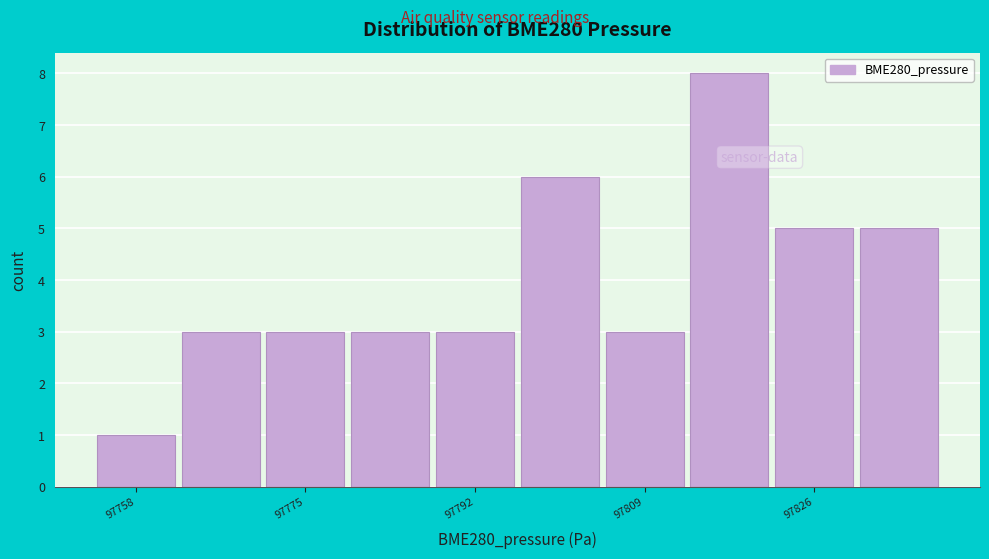

Reading left to right, list every bar in this chart as the range it spans on the x-axis followed by its height. Neither the bar edges nor the heights are printed on the chart, so give them approximately, as read against the axes.

97754 to 97762: 1
97762 to 97770: 3
97770 to 97780: 3
97780 to 97788: 3
97788 to 97796: 3
97796 to 97804: 6
97804 to 97814: 3
97814 to 97822: 8
97822 to 97830: 5
97830 to 97838: 5